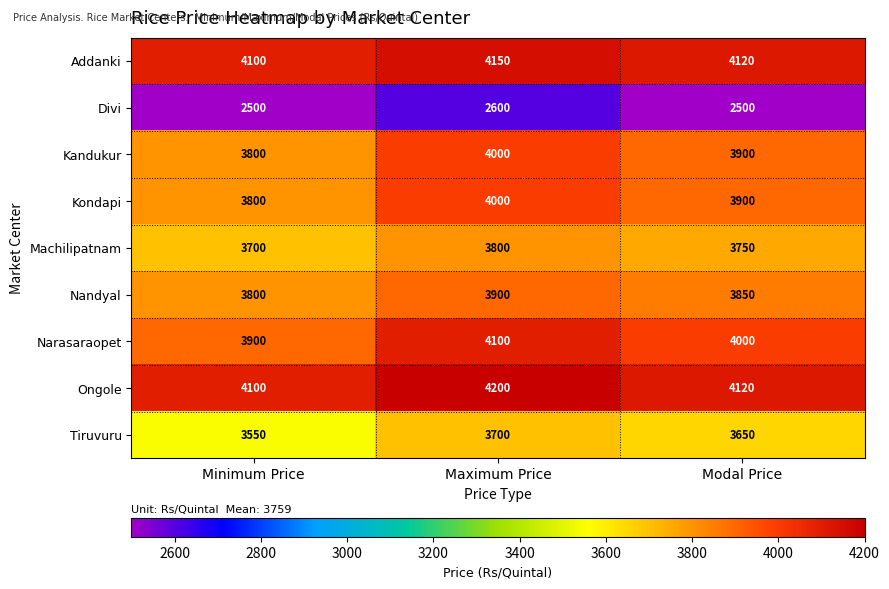

At which label does Ongole reach its minimum?

Minimum Price